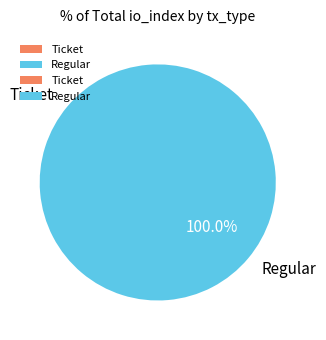

Does Regular represent more than half of the total?

Yes